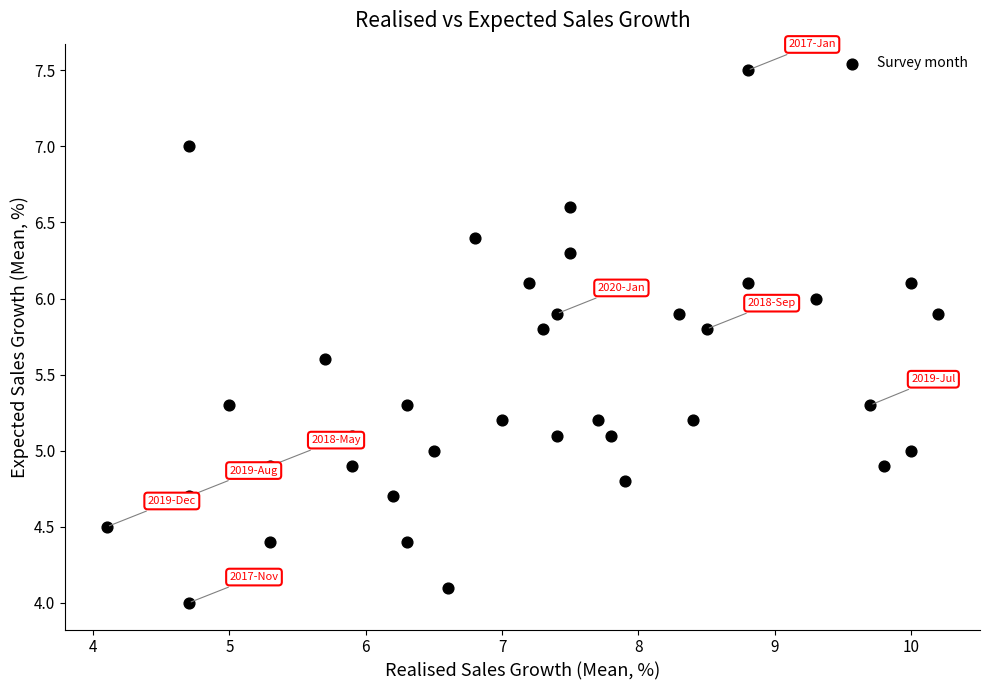

What is the range of Y values (max minus min)?

3.5